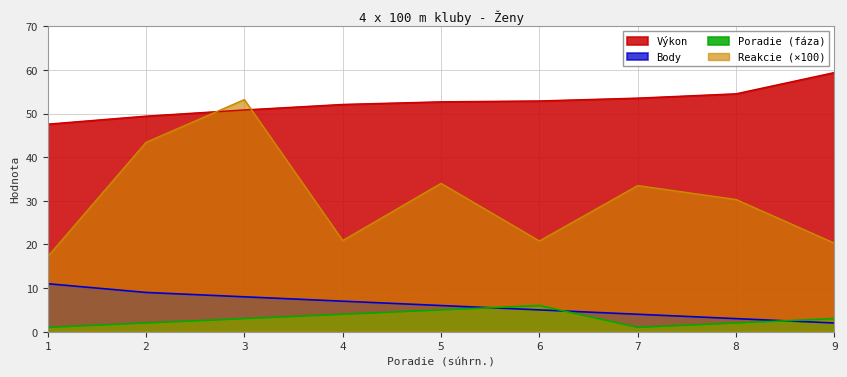

Reading left to right, extract all data points from this chart.

Výkon: 47.6	49.4	50.8	52.1	52.7	52.9	53.5	54.5	59.4
Body: 11.0	9.0	8.0	7.0	6.0	5.0	4.0	3.0	2.0
Reakcie: 17.2	43.4	53.2	20.9	34.0	20.8	33.5	30.3	20.3
Poradie (fáza): 1.0	2.0	3.0	4.0	5.0	6.0	1.0	2.0	3.0